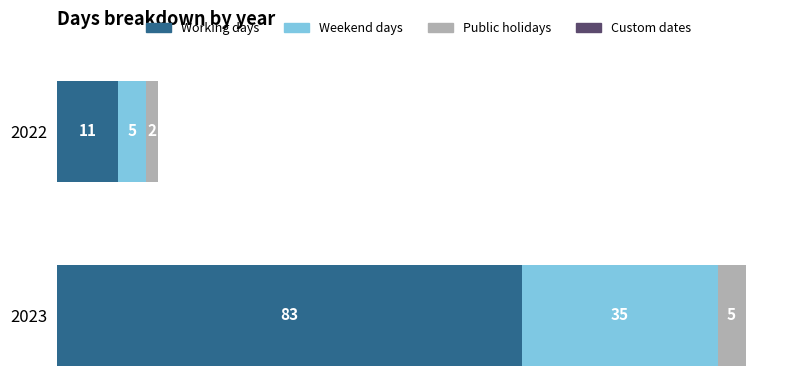

Read the Working days value at 2022.

11